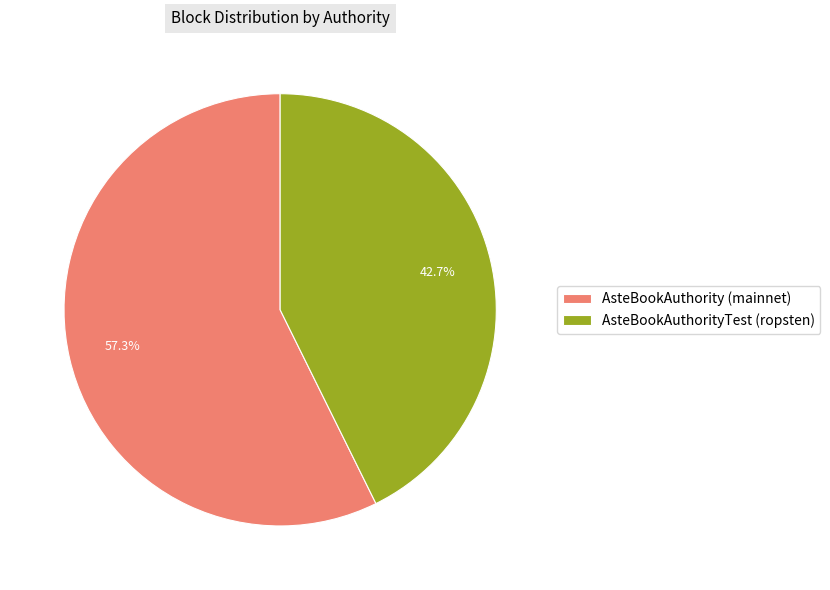

What is the ratio of the value at AsteBookAuthorityTest (ropsten) to the value at AsteBookAuthority (mainnet)?

0.7